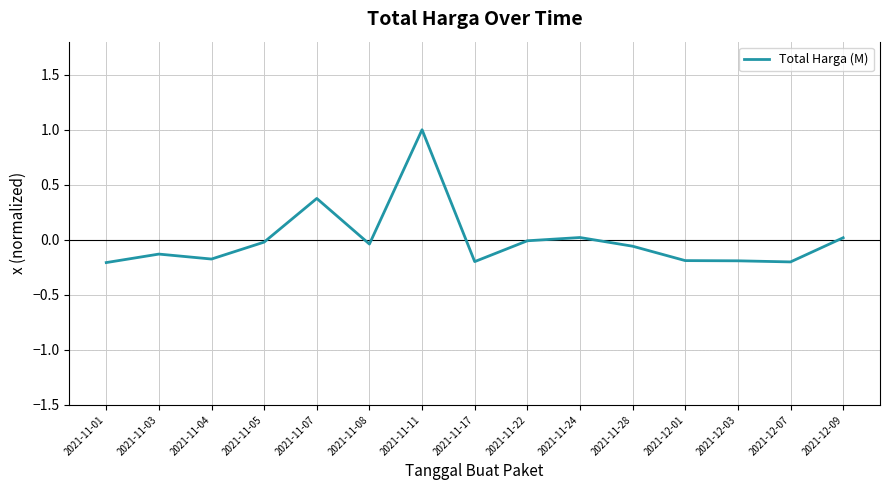

The chart shows a value of -0.3 at 2021-12-07. True or false?

False